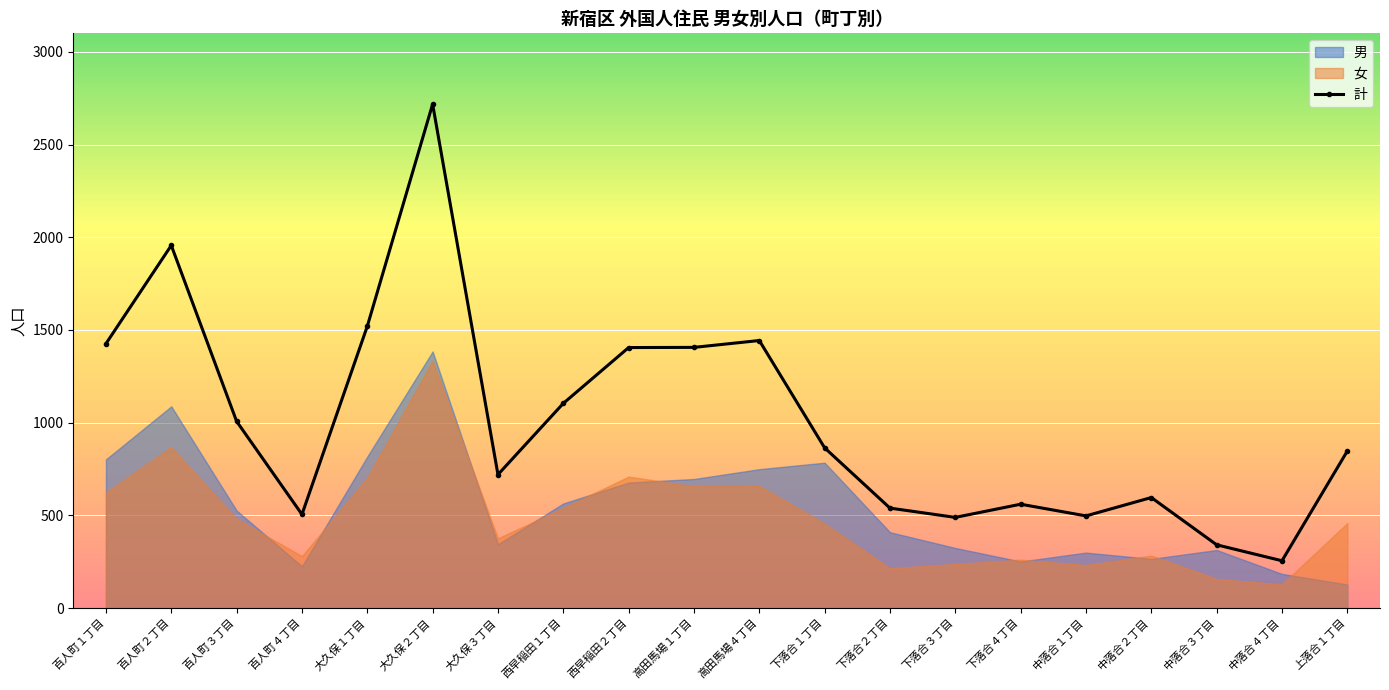

What is the value of the 9th point from the left?

1405